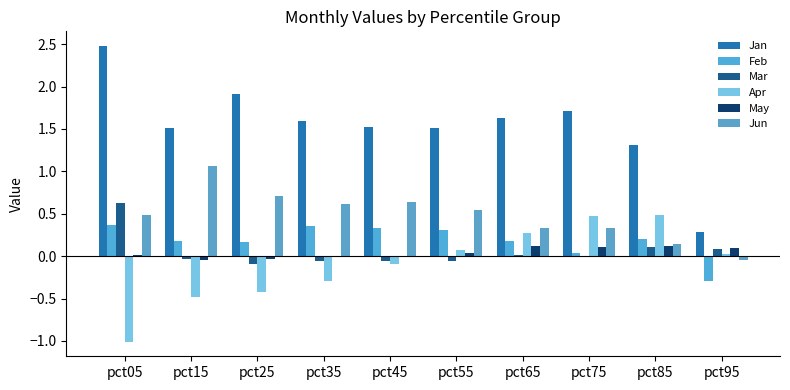

What are all the series names shown in the legend?

Jan, Feb, Mar, Apr, May, Jun